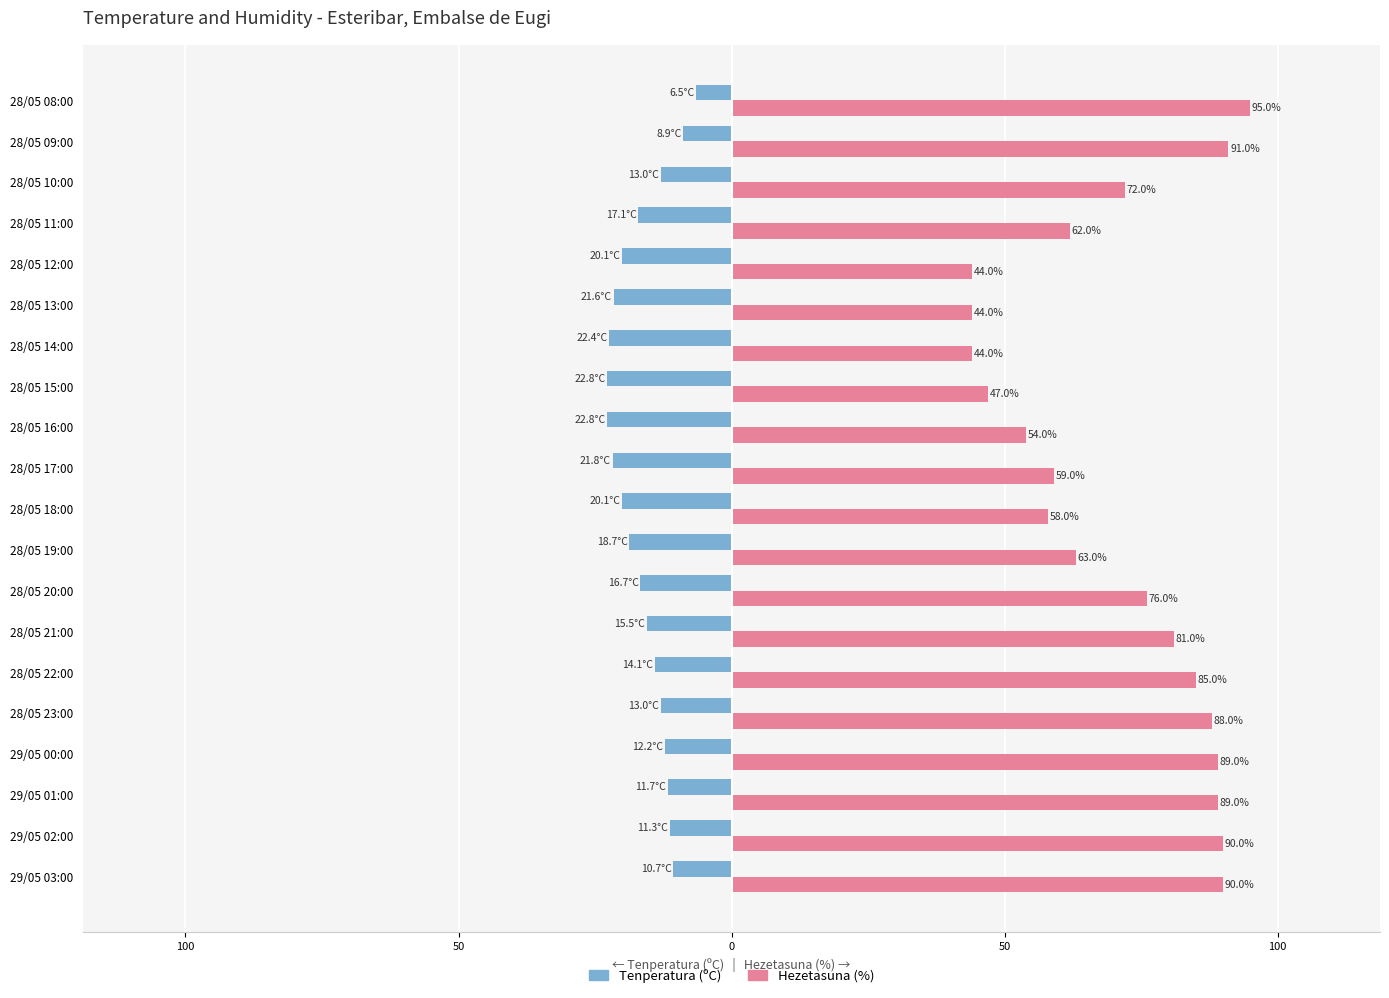

What are all the series names shown in the legend?

Tenperatura (ºC), Hezetasuna (%)